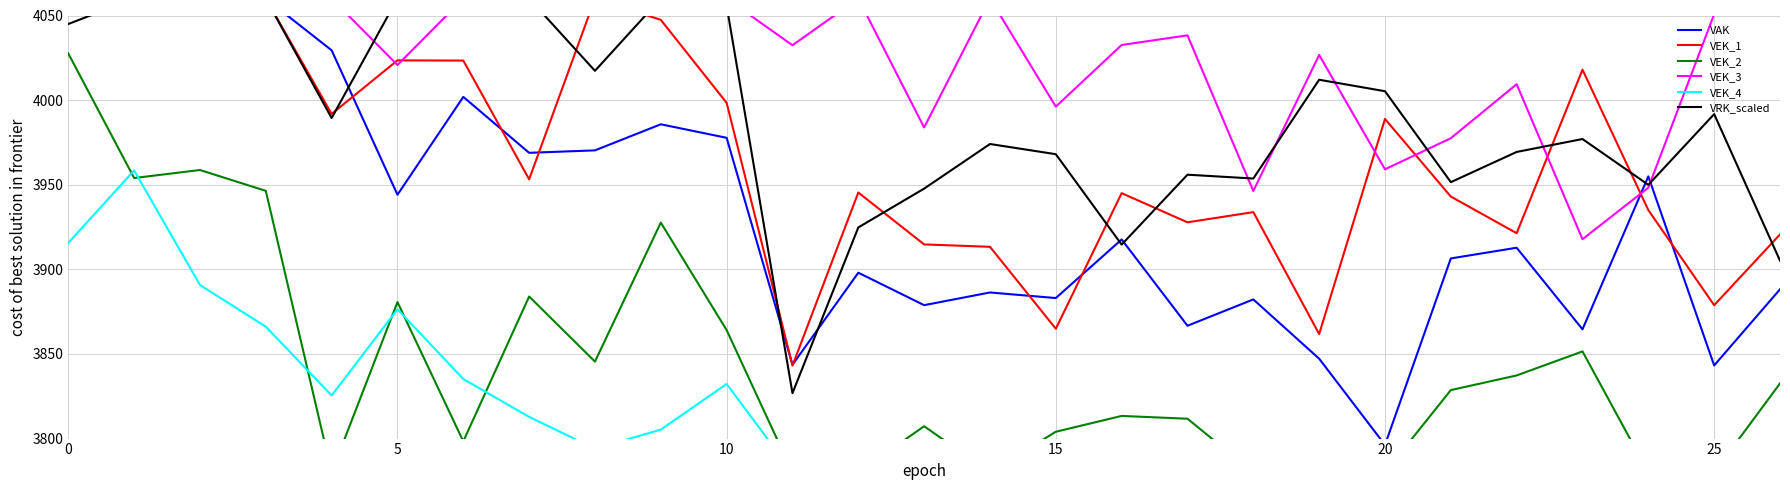

How many distinct data groups are displayed?

6